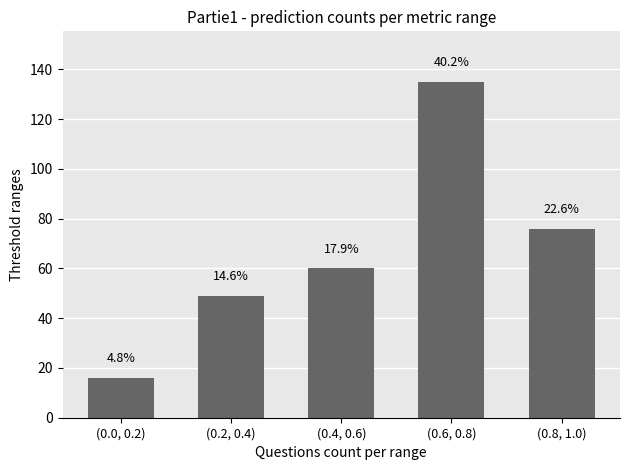

Does the chart contain any negative values?

No